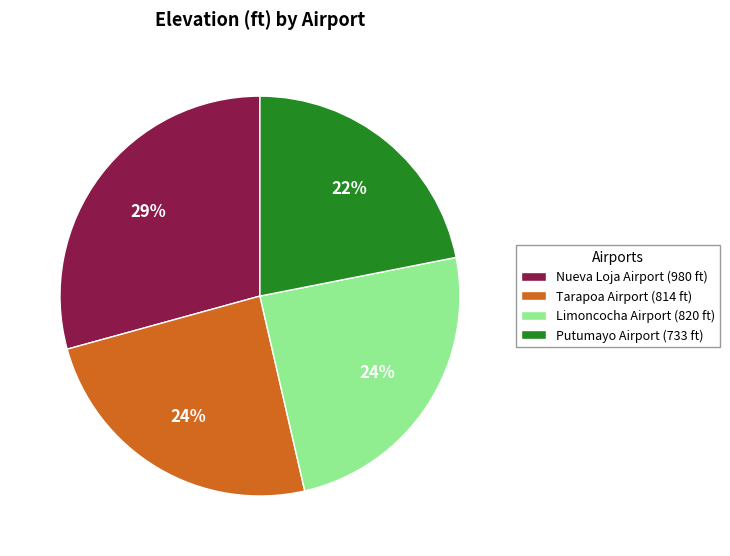

Which slice is the largest?

Nueva Loja Airport